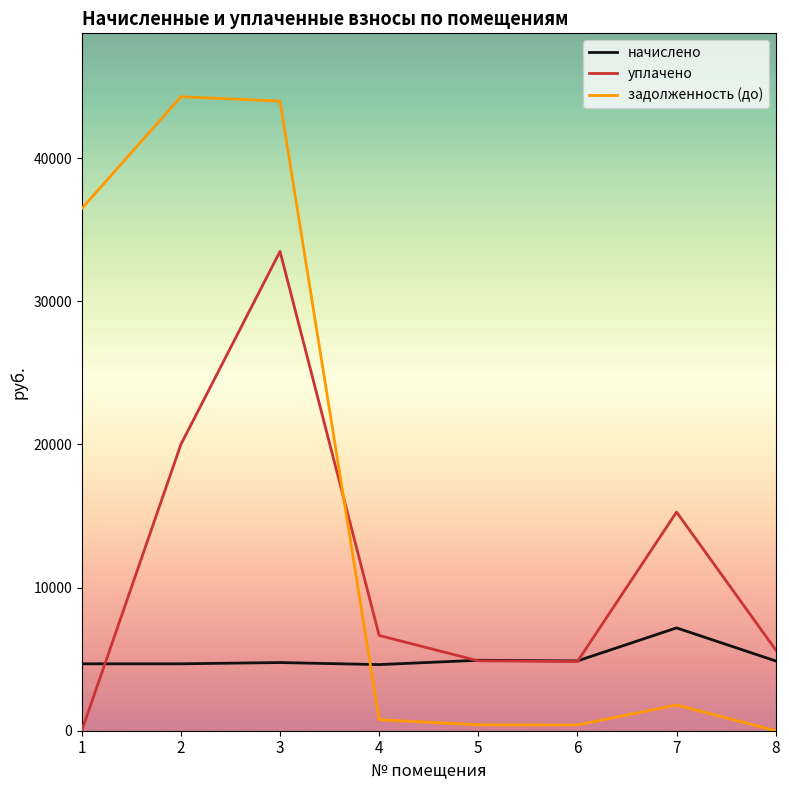

The value of уплачено at 7 is 22642.4. True or false?

False